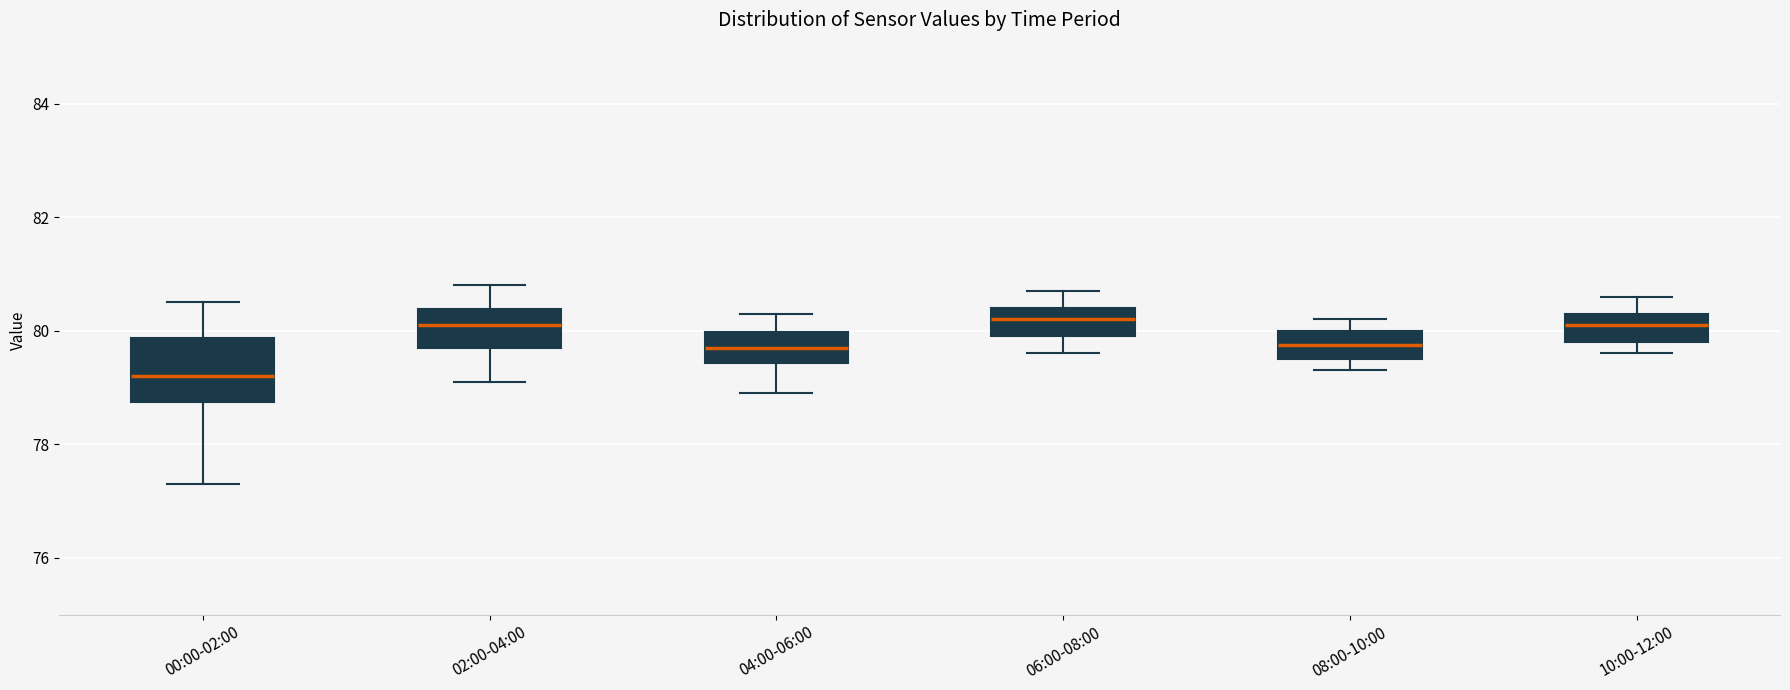

Comparing the boxes themselves (not the whiskers), which one is the tallest?

00:00-02:00